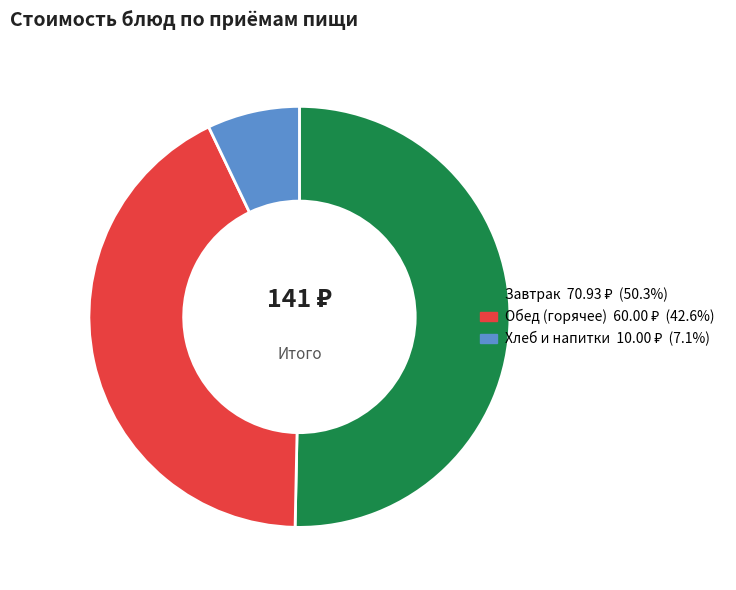

Is there any slice that represents more than half of the pie?

Yes